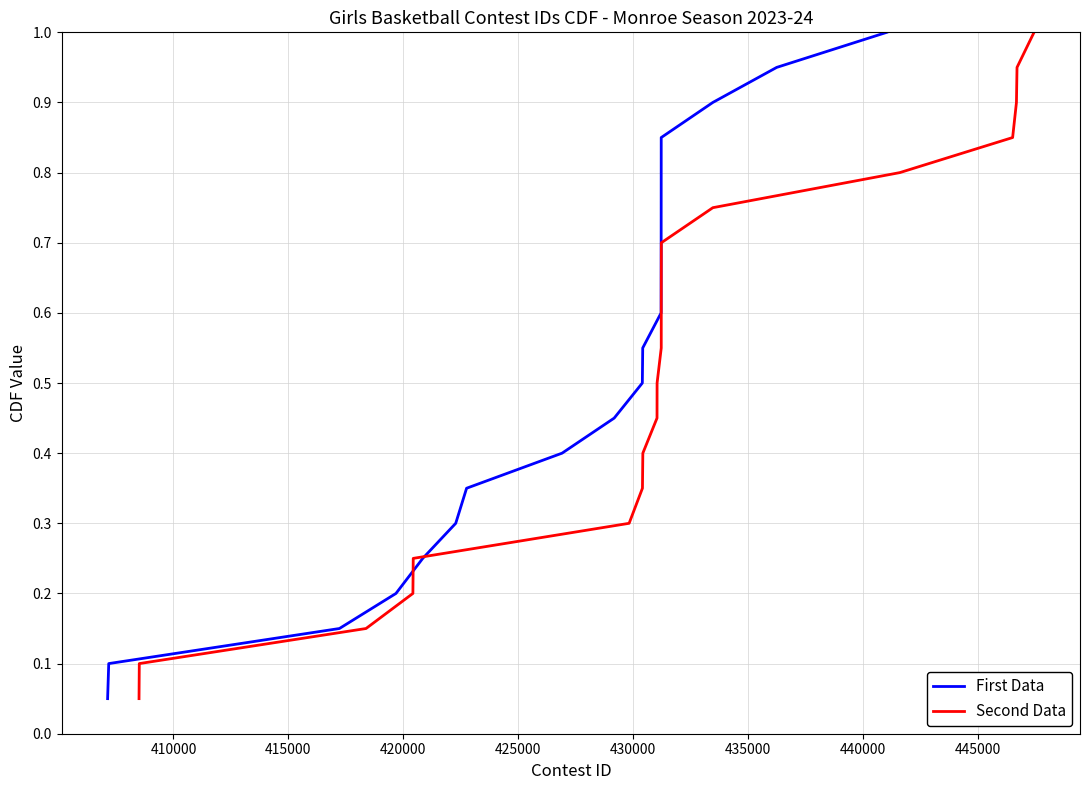

How many lines are shown in the chart?

2